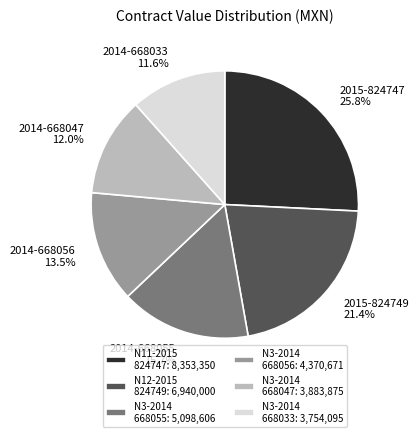

Which slice is the largest?

N11-2015 824747: 8,353,350